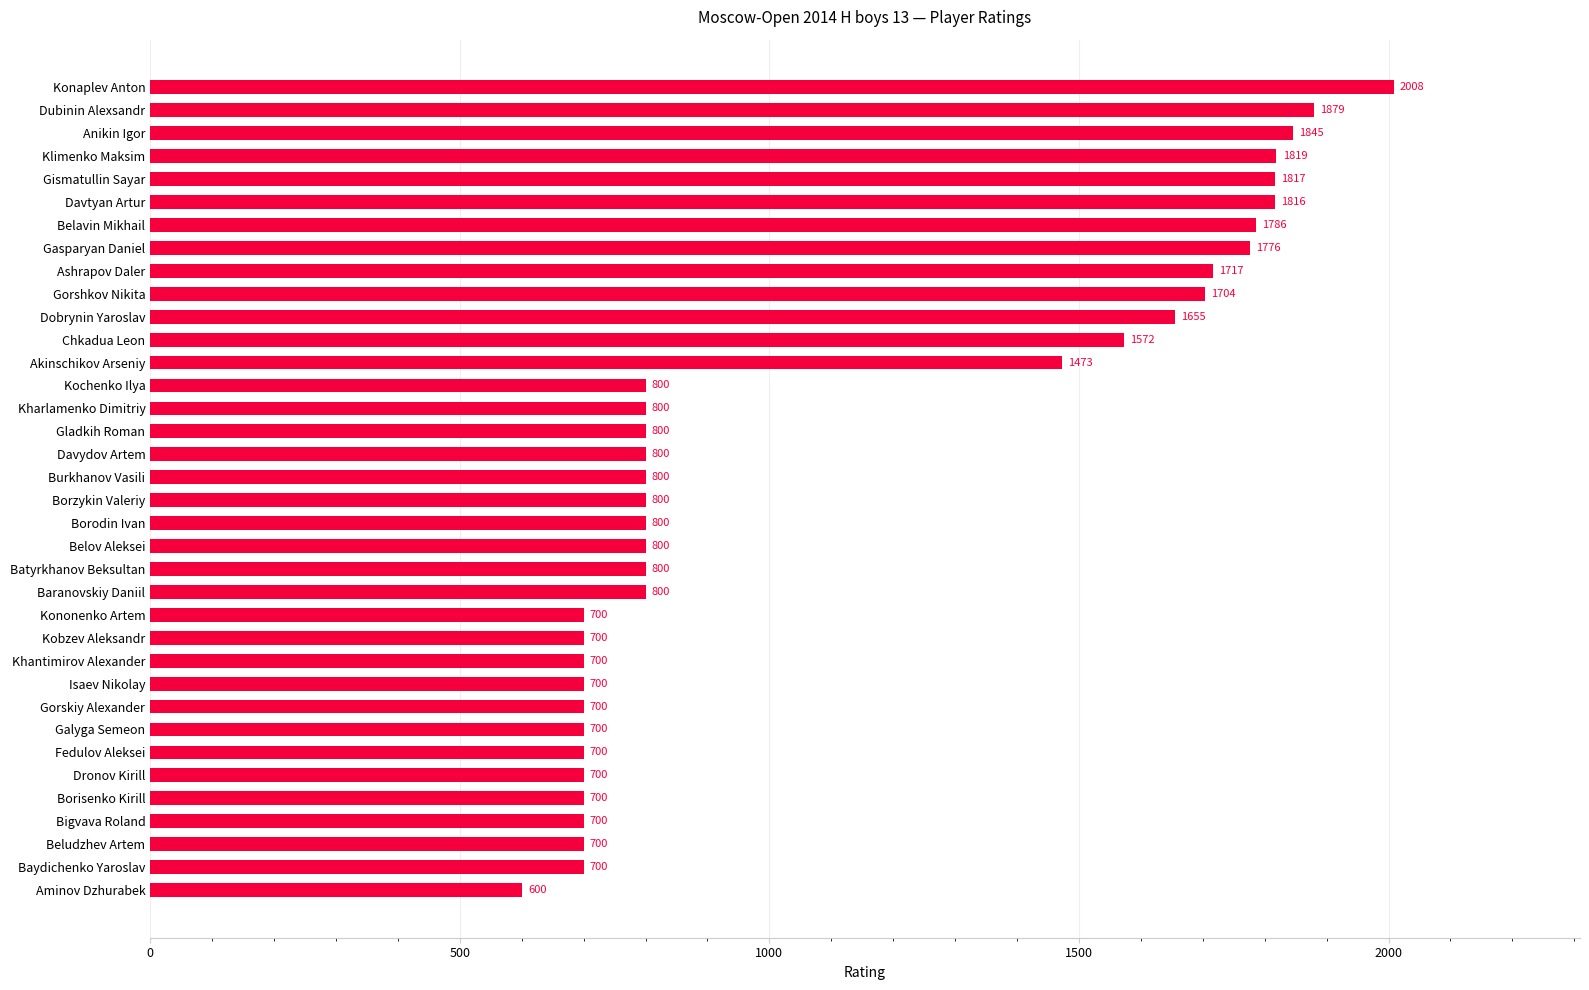

What is the difference between the maximum and second lowest values?

1308